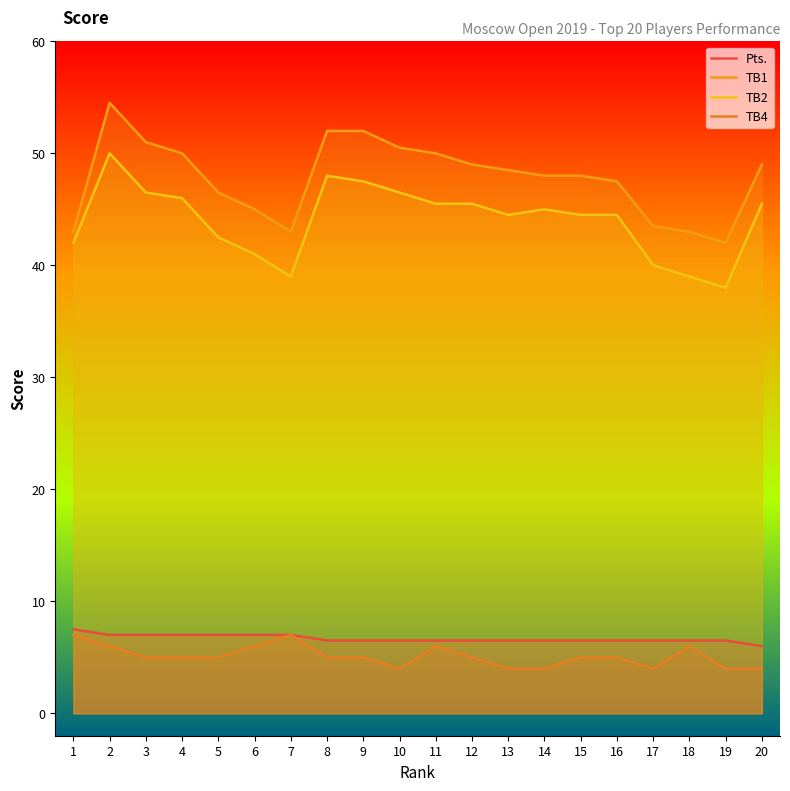

What are all the series names shown in the legend?

Pts., TB1, TB2, TB4